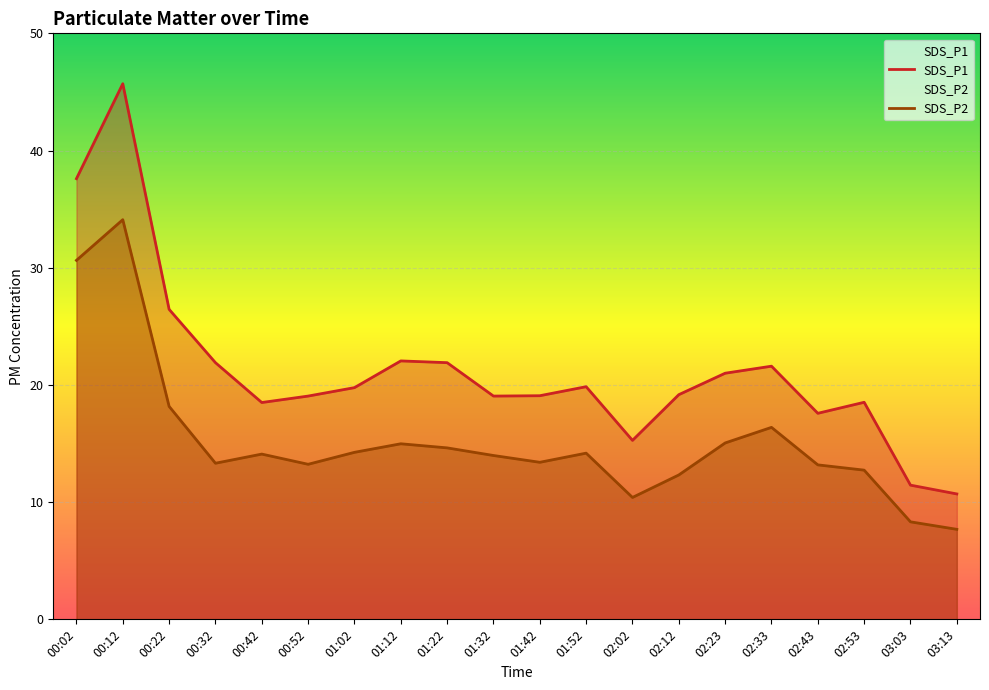

Rank the series at 01:42 from lowest to highest value.

SDS_P2, SDS_P1